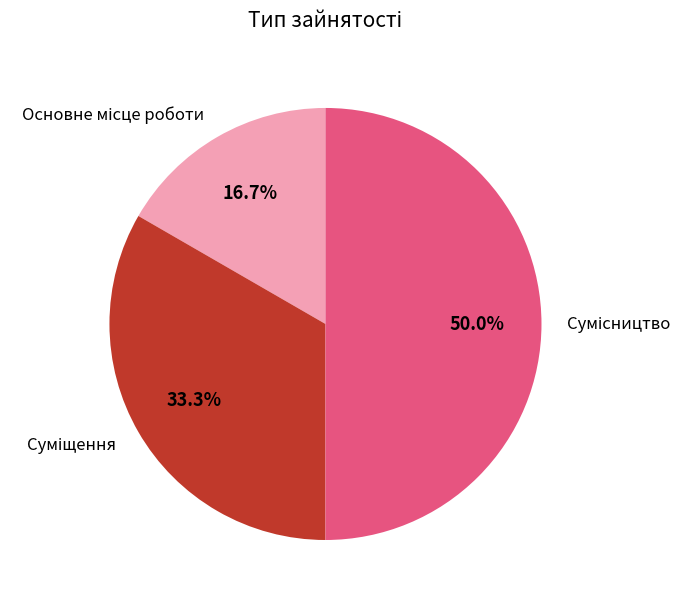

To the nearest percent, what portion does Основне місце роботи represent?

17%